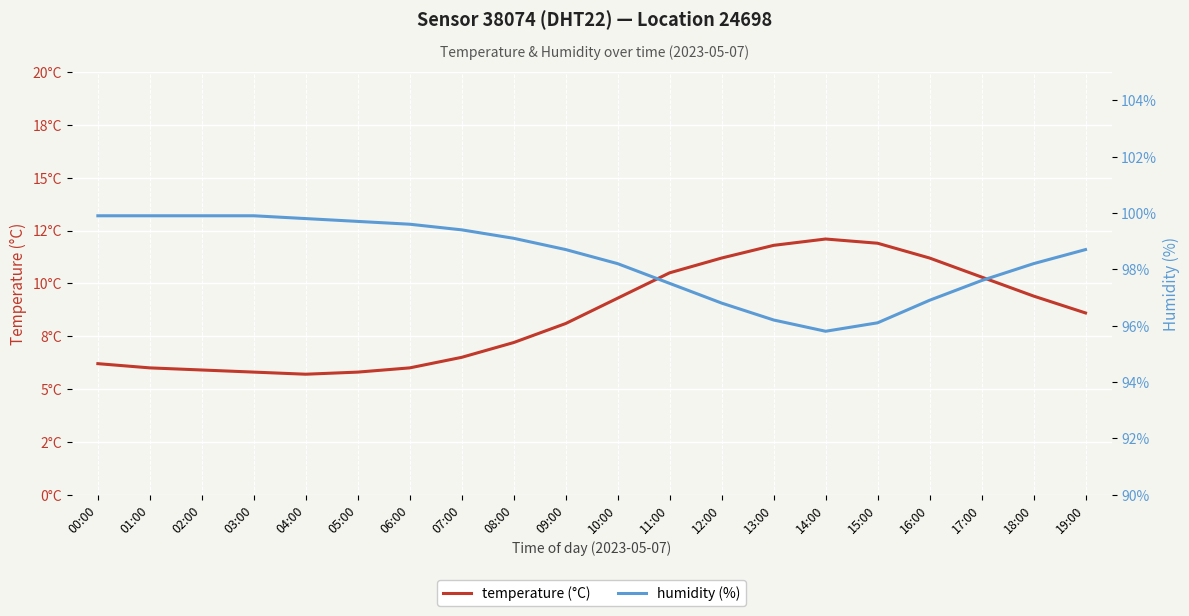

How many interior local valleys does the humidity (%) series have?

1